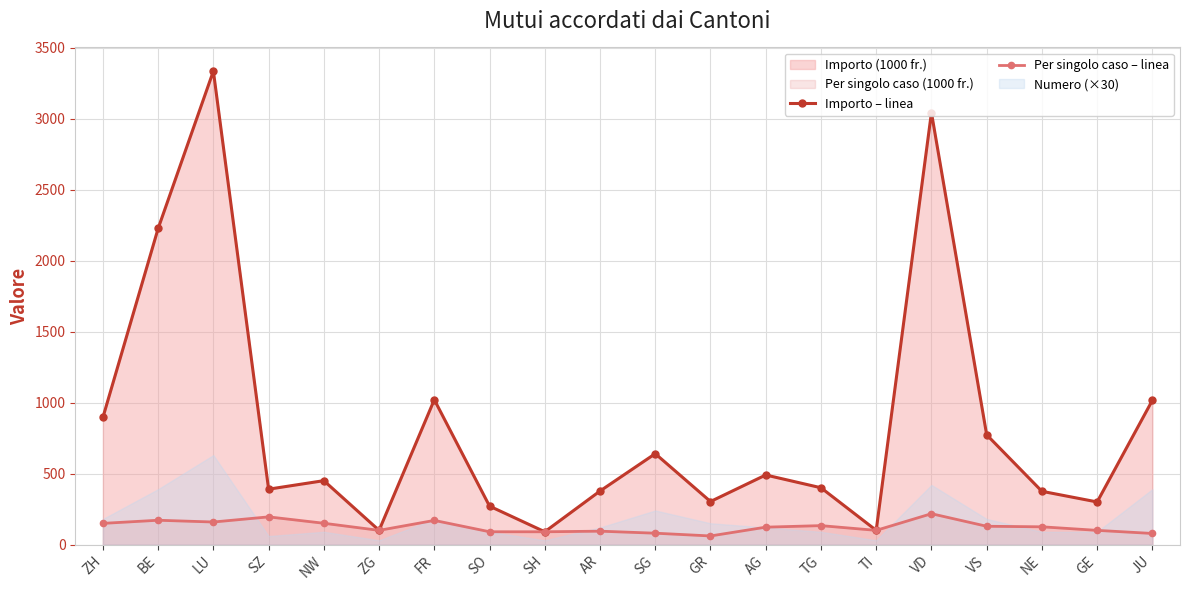

Is it true that Per singolo caso – linea equals 217.4 at NW?

False